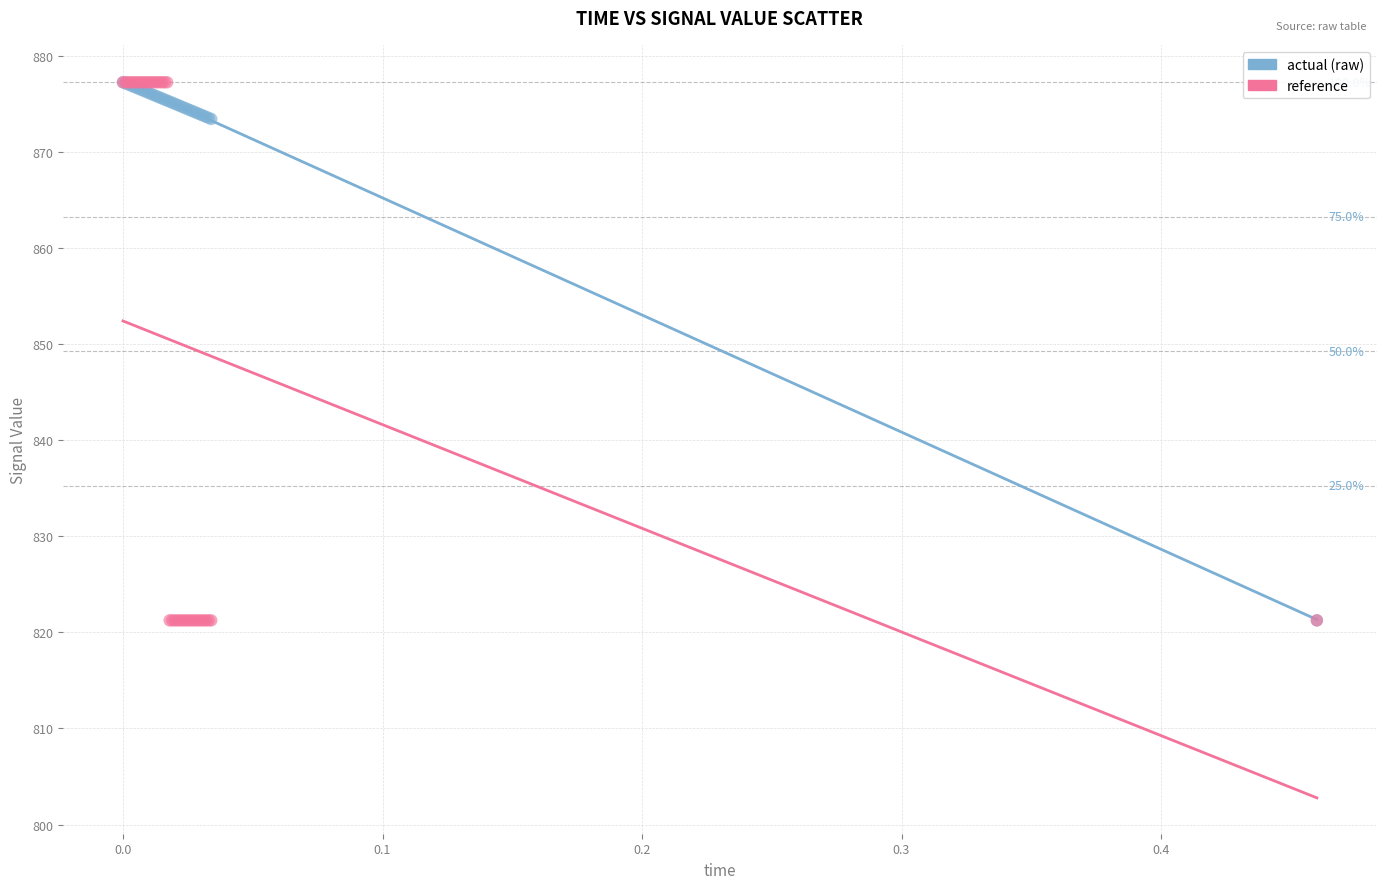

What are all the series names shown in the legend?

actual (raw), reference